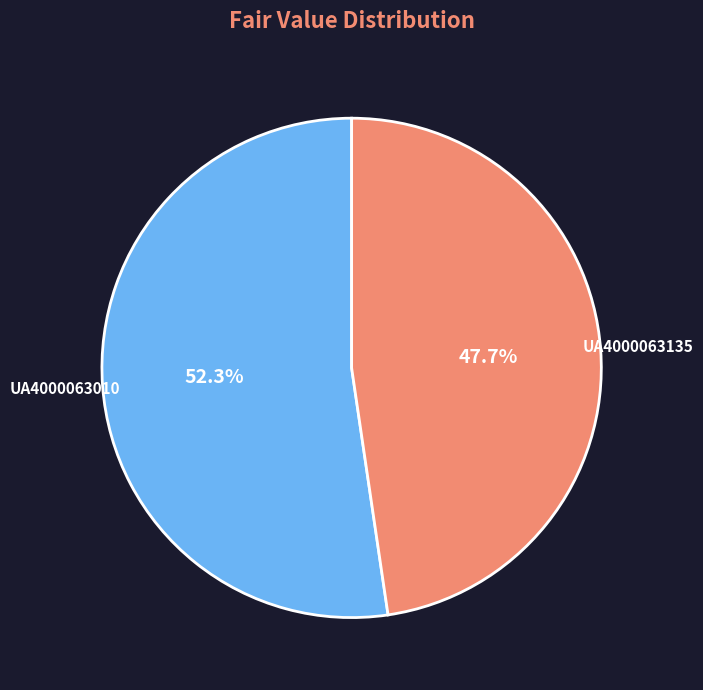

Which has a higher value, UA4000063010 or UA4000063135?

UA4000063010